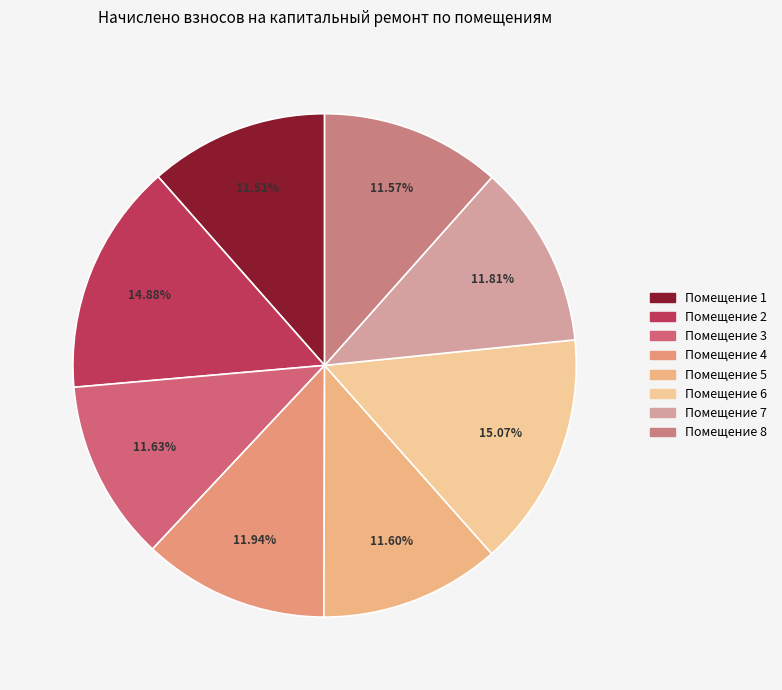

How many slices are in this pie chart?

8